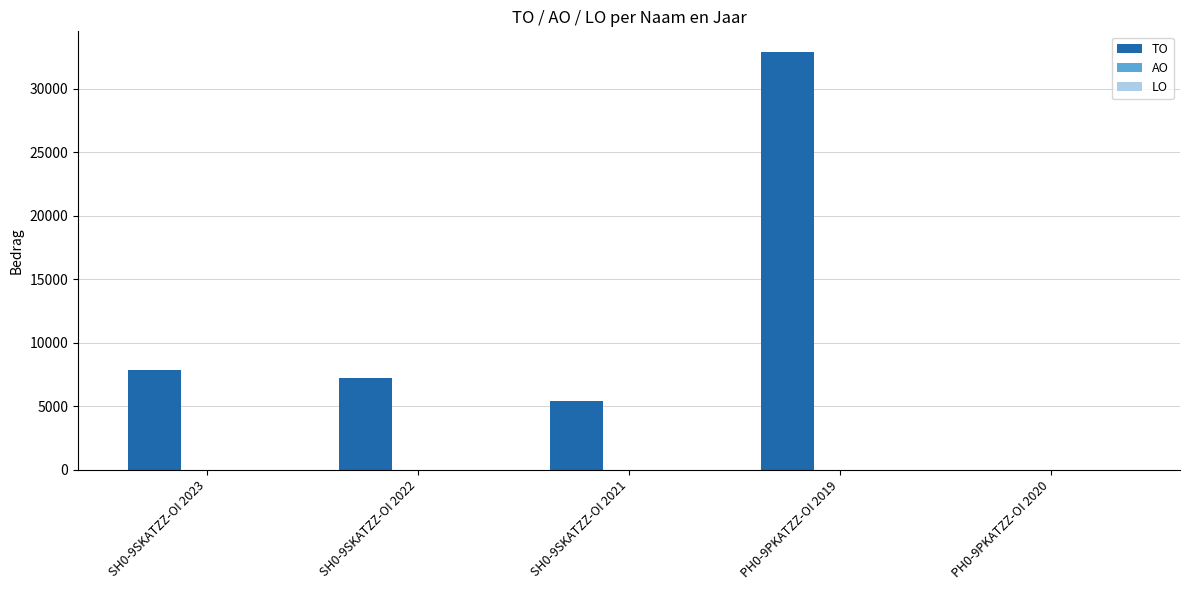

At which category does the chart reach its peak across all series?

PH0-9PKATZZ-OI 2019